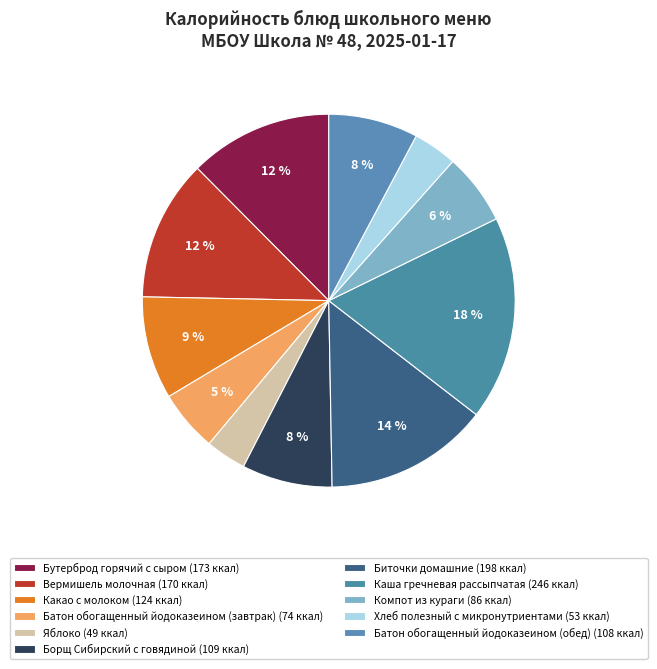

How many slices are in this pie chart?

11